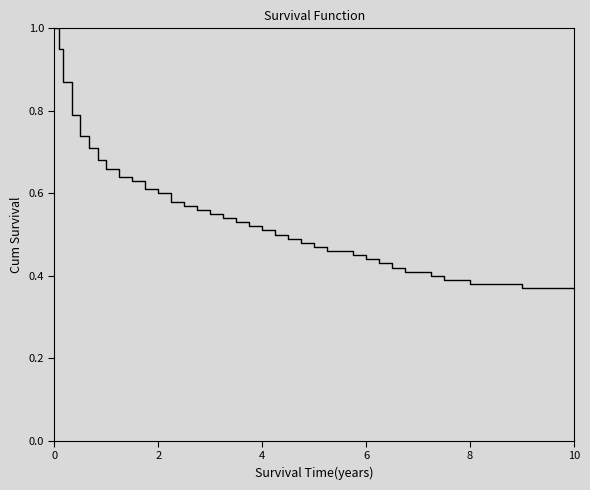

What is the maximum value shown in the chart?

1.0